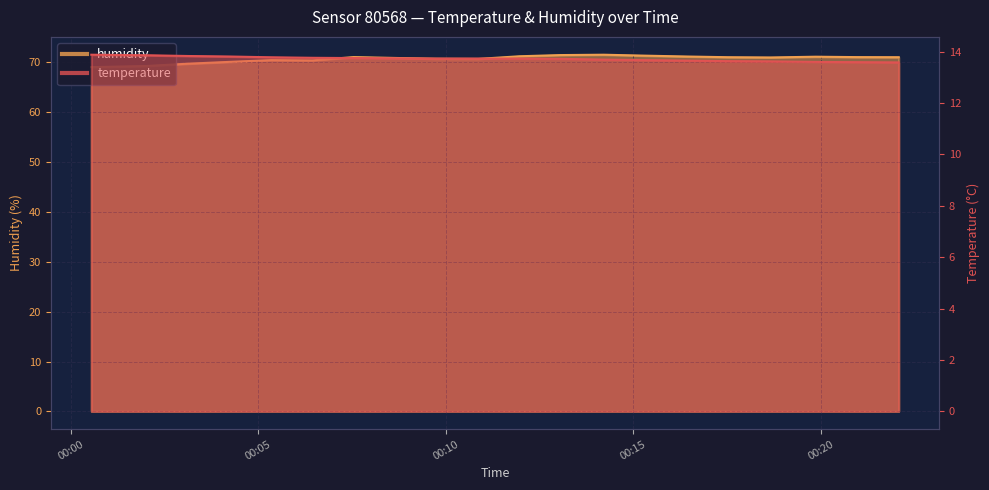

Reading left to right, extract all data points from this chart.

temperature: 2023-05-29T00:00:33=13.9	2023-05-29T00:02:00=13.9	2023-05-29T00:03:08=13.8	2023-05-29T00:04:15=13.8	2023-05-29T00:05:21=13.8	2023-05-29T00:06:27=13.8	2023-05-29T00:07:33=13.8	2023-05-29T00:08:39=13.7	2023-05-29T00:09:45=13.7	2023-05-29T00:10:52=13.7	2023-05-29T00:11:58=13.7	2023-05-29T00:13:04=13.7	2023-05-29T00:14:13=13.7	2023-05-29T00:15:20=13.7	2023-05-29T00:16:26=13.7	2023-05-29T00:17:32=13.6	2023-05-29T00:18:40=13.6	2023-05-29T00:19:52=13.6	2023-05-29T00:20:58=13.6	2023-05-29T00:22:05=13.6
humidity: 2023-05-29T00:00:33=69.1	2023-05-29T00:02:00=69.3	2023-05-29T00:03:08=69.8	2023-05-29T00:04:15=70.1	2023-05-29T00:05:21=70.5	2023-05-29T00:06:27=70.4	2023-05-29T00:07:33=71.1	2023-05-29T00:08:39=70.9	2023-05-29T00:09:45=70.7	2023-05-29T00:10:52=70.7	2023-05-29T00:11:58=71.2	2023-05-29T00:13:04=71.5	2023-05-29T00:14:13=71.5	2023-05-29T00:15:20=71.4	2023-05-29T00:16:26=71.2	2023-05-29T00:17:32=71.0	2023-05-29T00:18:40=71.0	2023-05-29T00:19:52=71.2	2023-05-29T00:20:58=71.1	2023-05-29T00:22:05=71.0